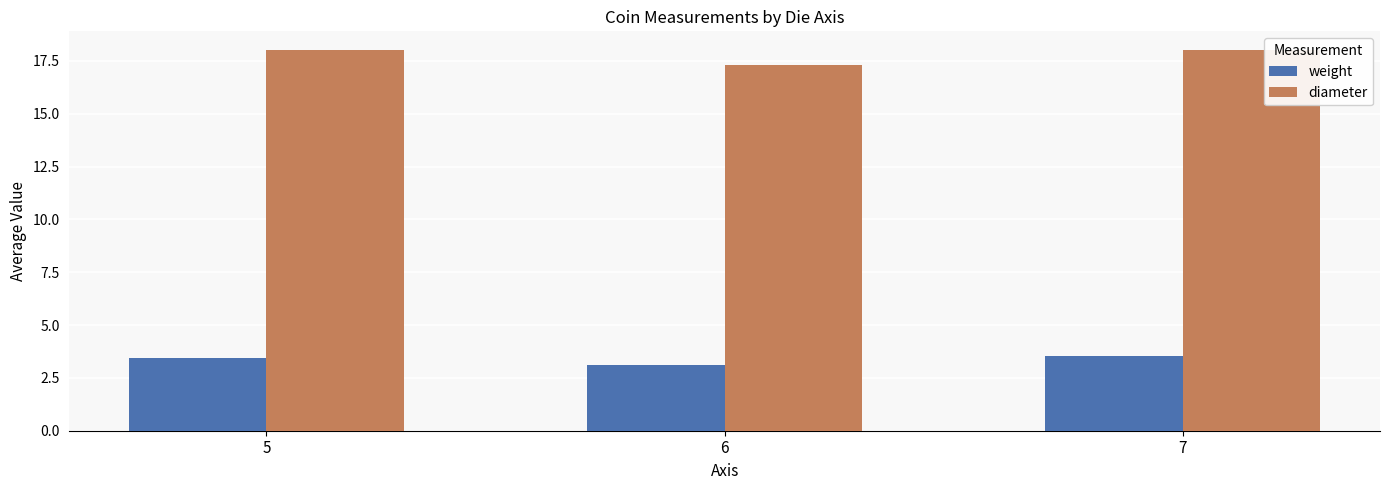

Reading left to right, extract all data points from this chart.

weight: 5=3.4	6=3.1	7=3.5
diameter: 5=18.0	6=17.3	7=18.0